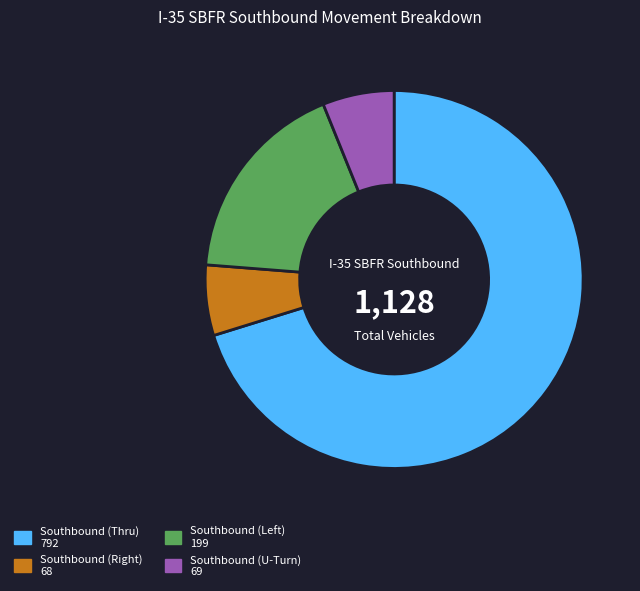

Is there a majority slice in this chart?

Yes